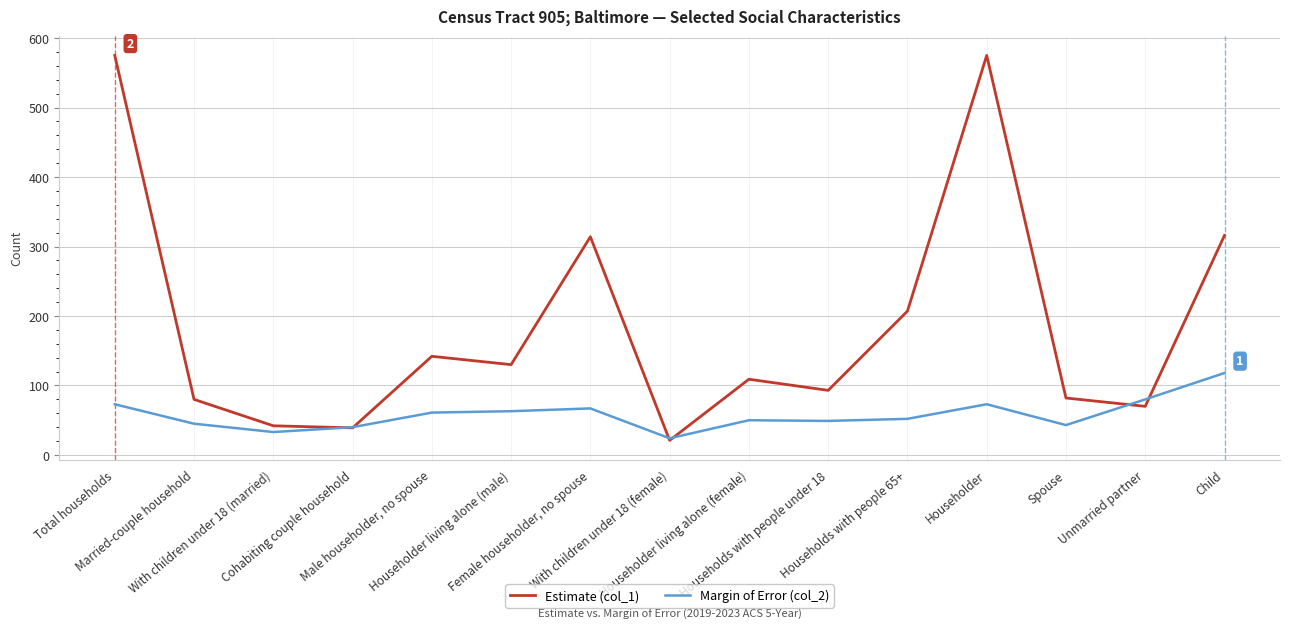

The Estimate (col_1) series shows 130 at Householder living alone (male). True or false?

True